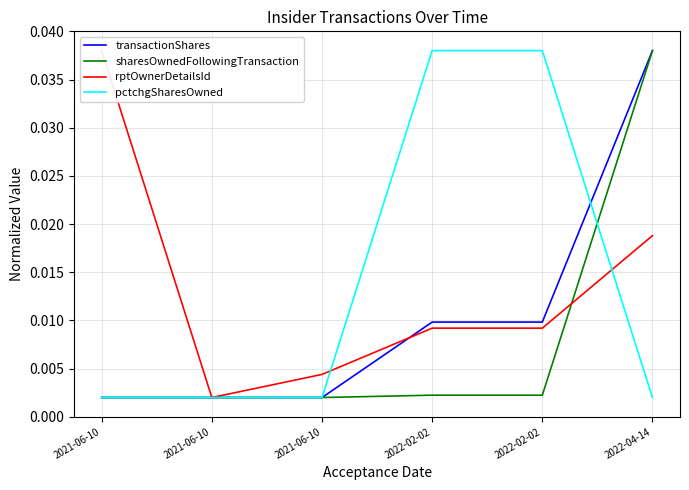

How many lines are shown in the chart?

4